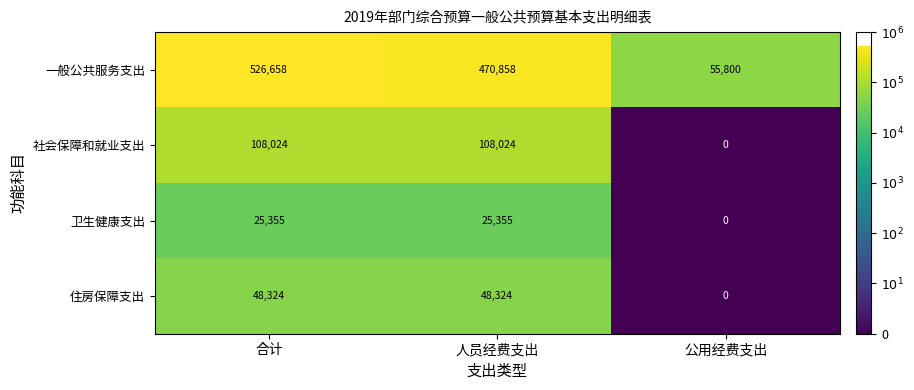

Reading left to right, extract all data points from this chart.

一般公共服务支出: 合计=526658	人员经费支出=470858	公用经费支出=55800
社会保障和就业支出: 合计=108024	人员经费支出=108024	公用经费支出=0
卫生健康支出: 合计=25355	人员经费支出=25355	公用经费支出=0
住房保障支出: 合计=48324	人员经费支出=48324	公用经费支出=0